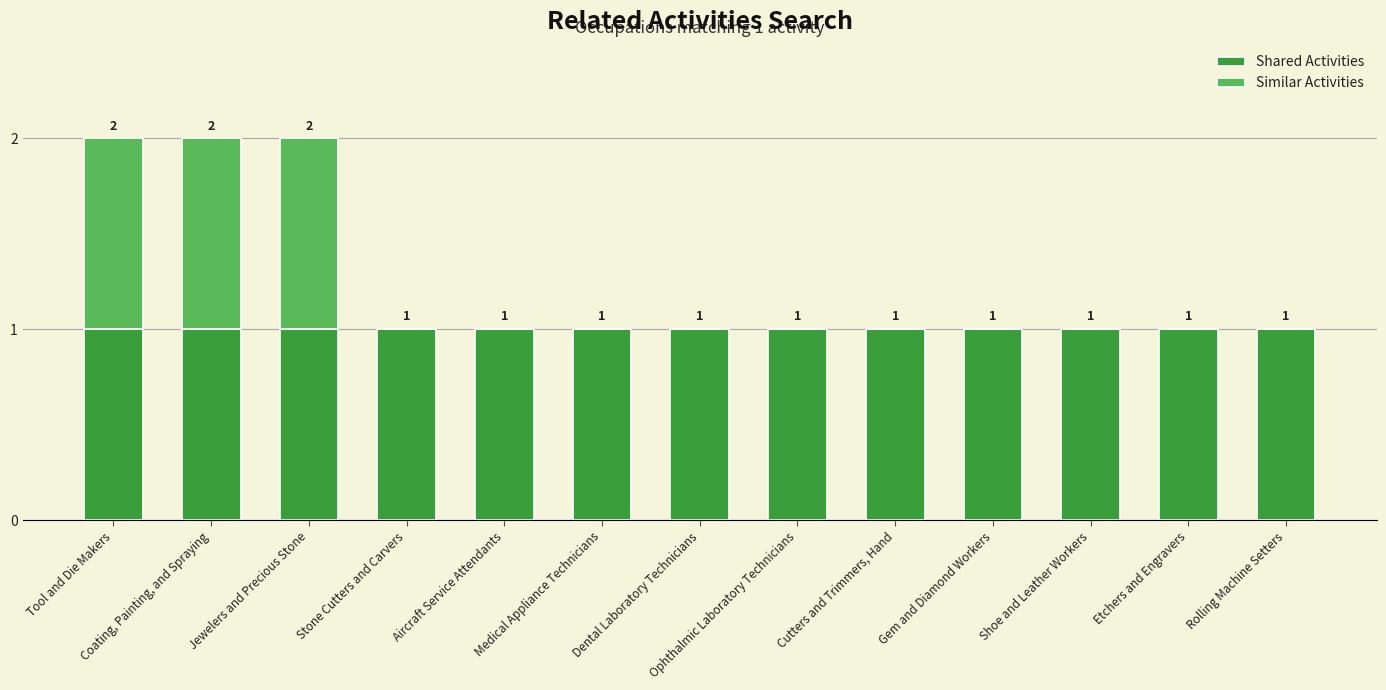

The Shared Activities series shows 1 at Dental Laboratory Technicians. True or false?

True